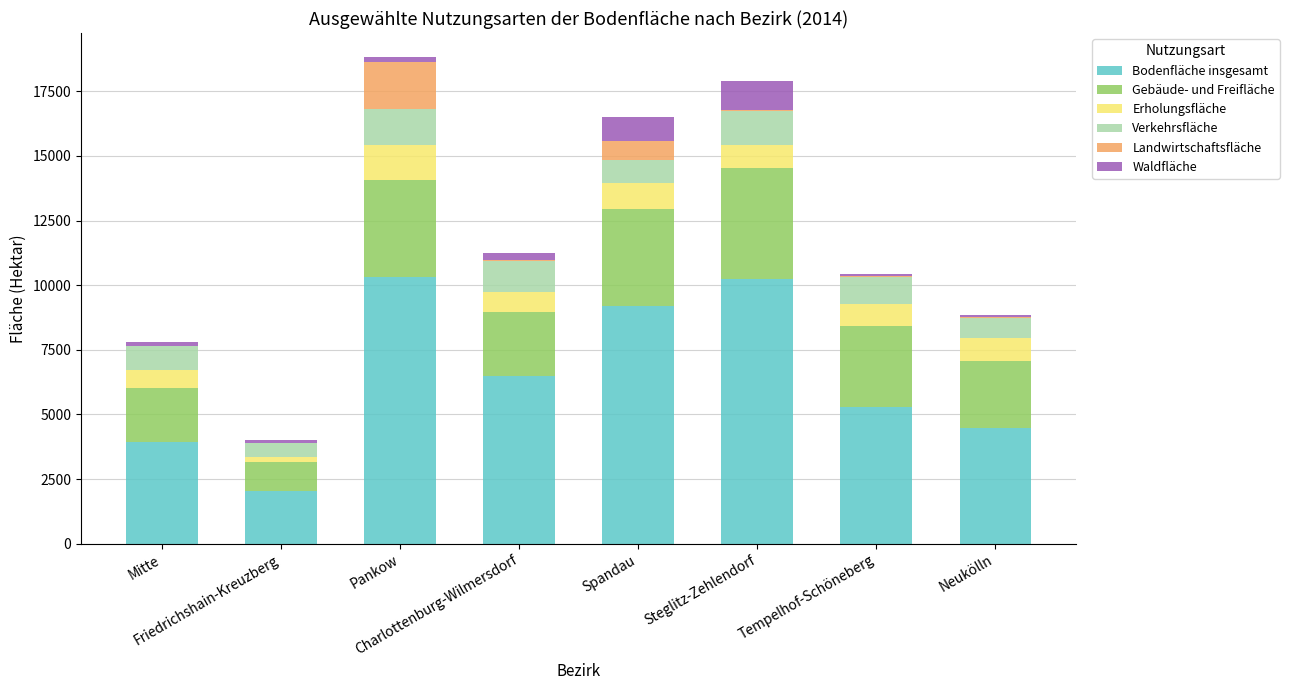

What is the maximum value for Bodenfläche insgesamt?

10307